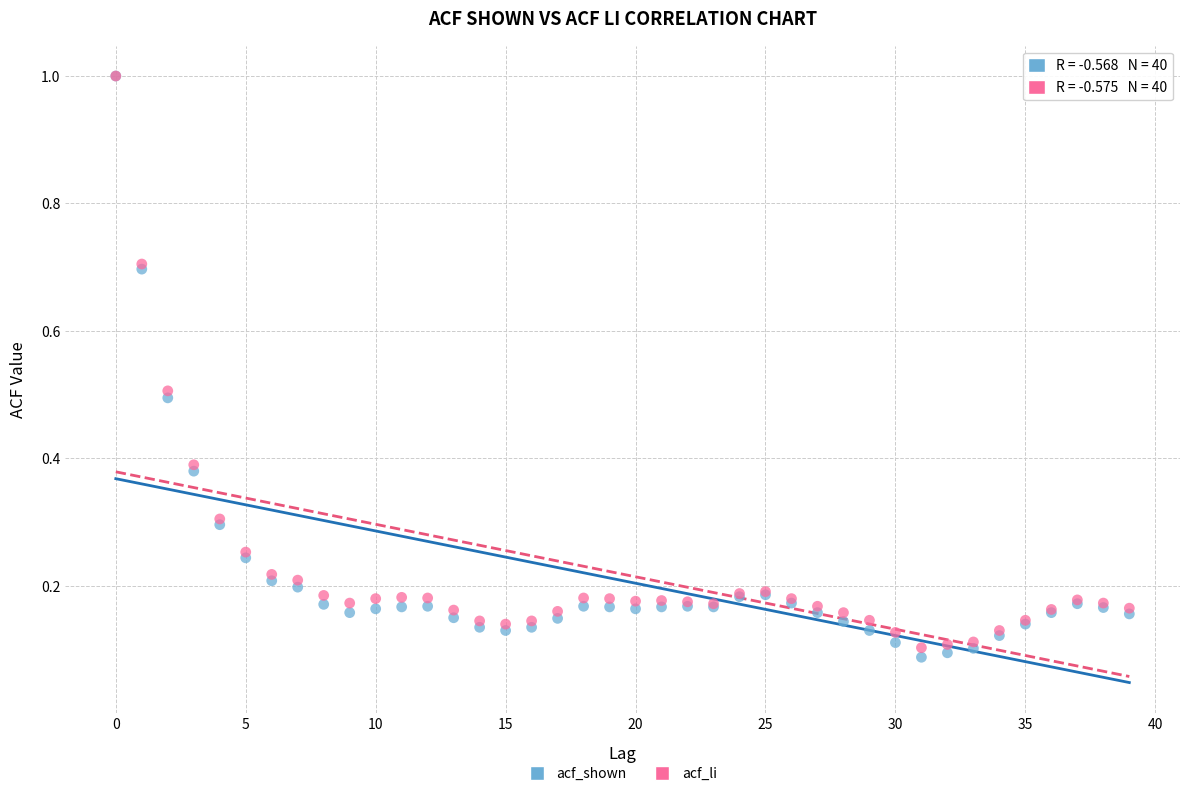

What are all the series names shown in the legend?

acf_shown, acf_li